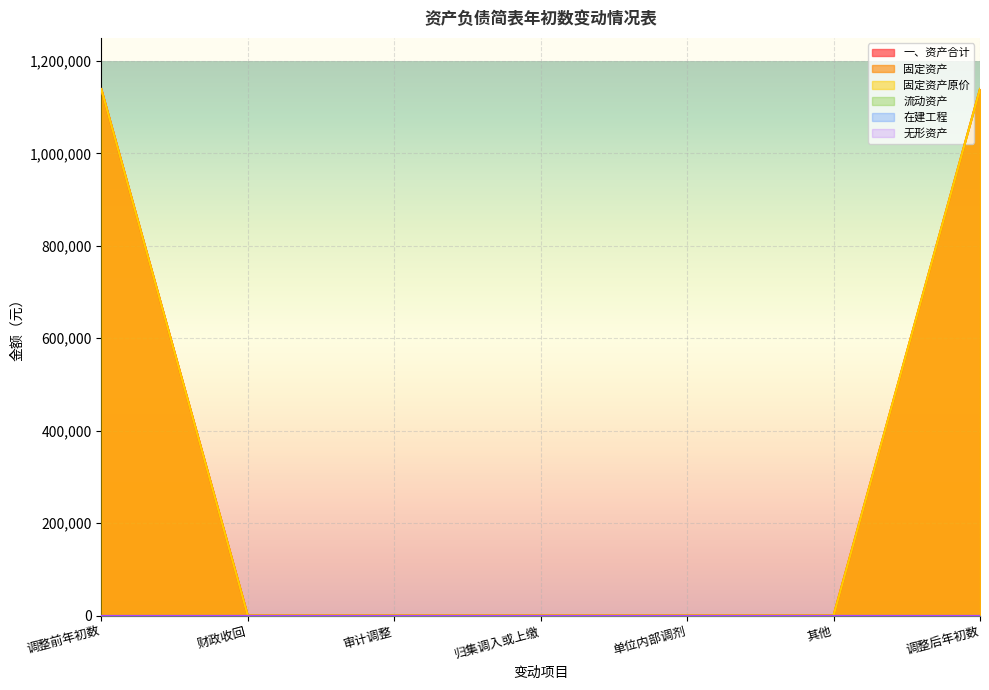

Between 财政收回 and 单位内部调剂, which series saw the biggest shift?

一、资产合计